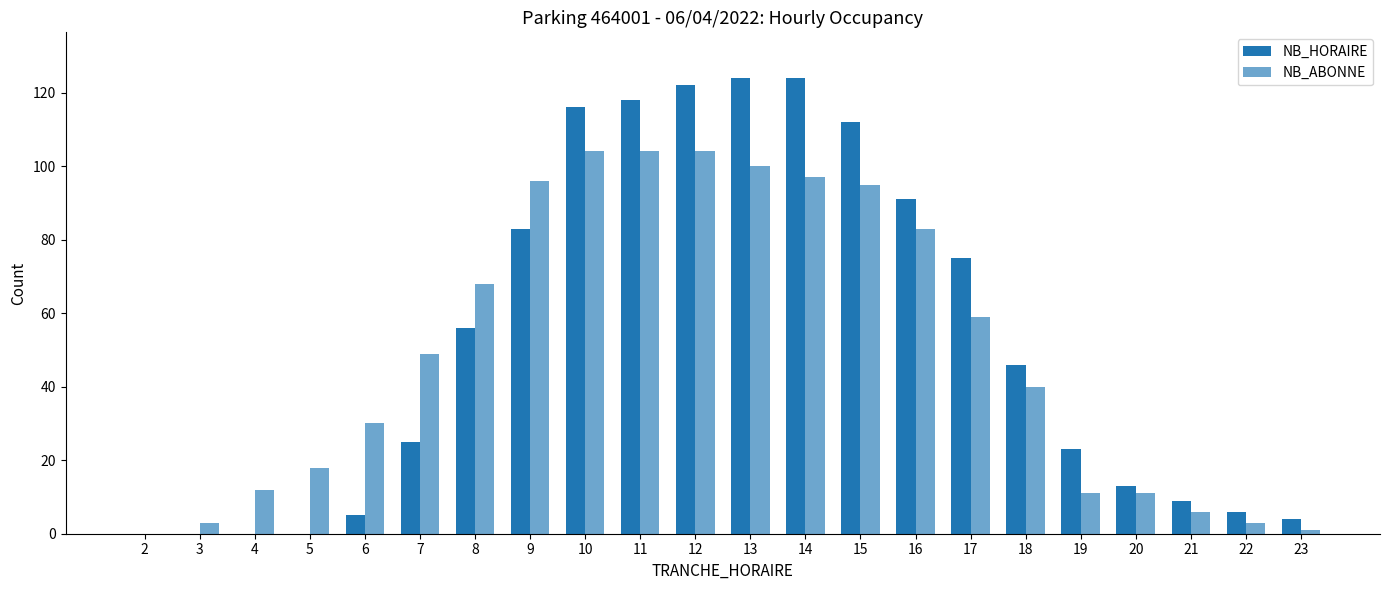

Which label corresponds to the smallest value in the chart?

2